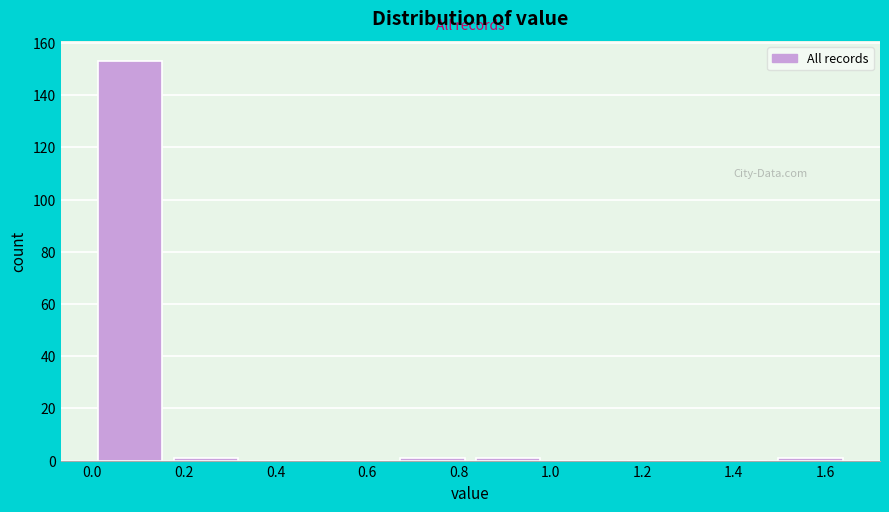

Reading left to right, list every bar in this chart as the range it spans on the x-axis followed by its height. Neither the bar edges nor the heights are printed on the chart, so give them approximately, as read against the axes.

0.000 to 0.165: 154
0.165 to 0.330: under 2
0.330 to 0.495: 0
0.495 to 0.660: 0
0.660 to 0.825: under 2
0.825 to 0.990: under 2
0.990 to 1.155: 0
1.155 to 1.320: 0
1.320 to 1.485: 0
1.485 to 1.650: under 2